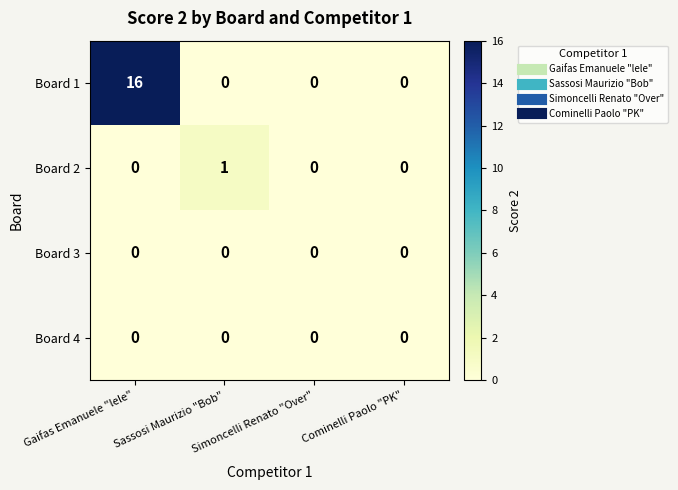

Which series changed the most between Sassosi Maurizio "Bob" and Cominelli Paolo "PK"?

Board 2